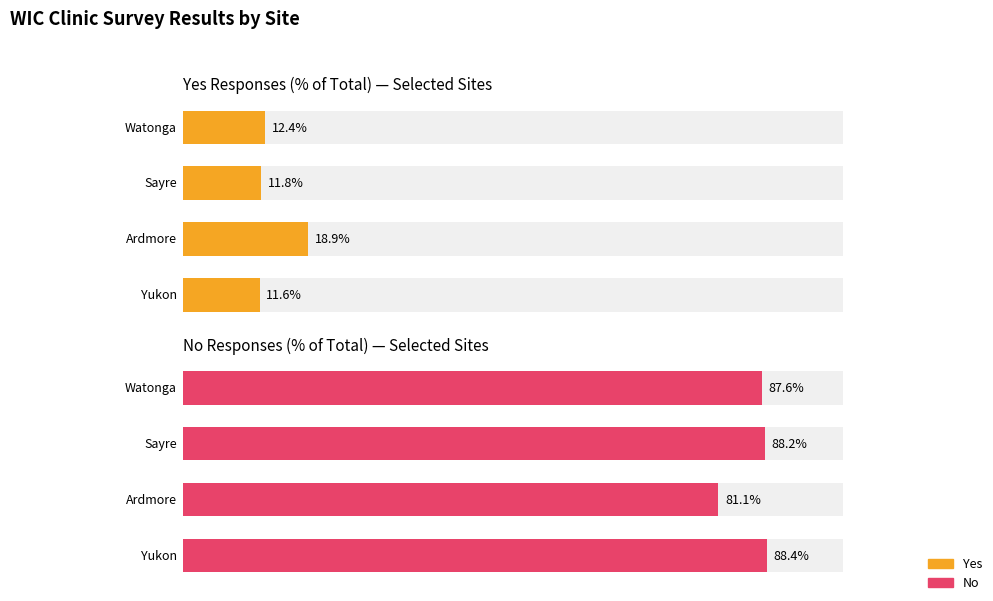

The No series shows 51.7 at 3. True or false?

False